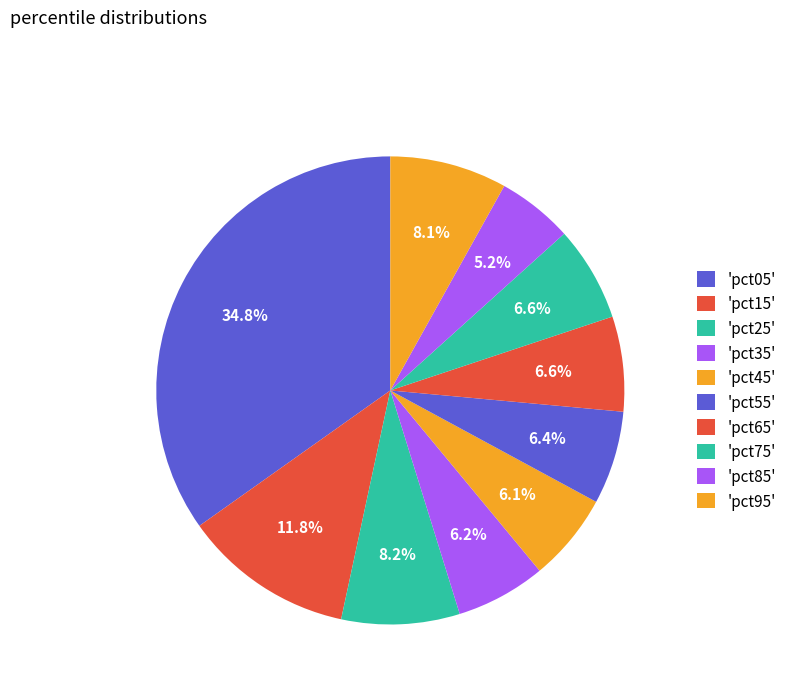

Rank the categories by value from highest to lowest.

pct05, pct15, pct25, pct95, pct75, pct65, pct55, pct35, pct45, pct85